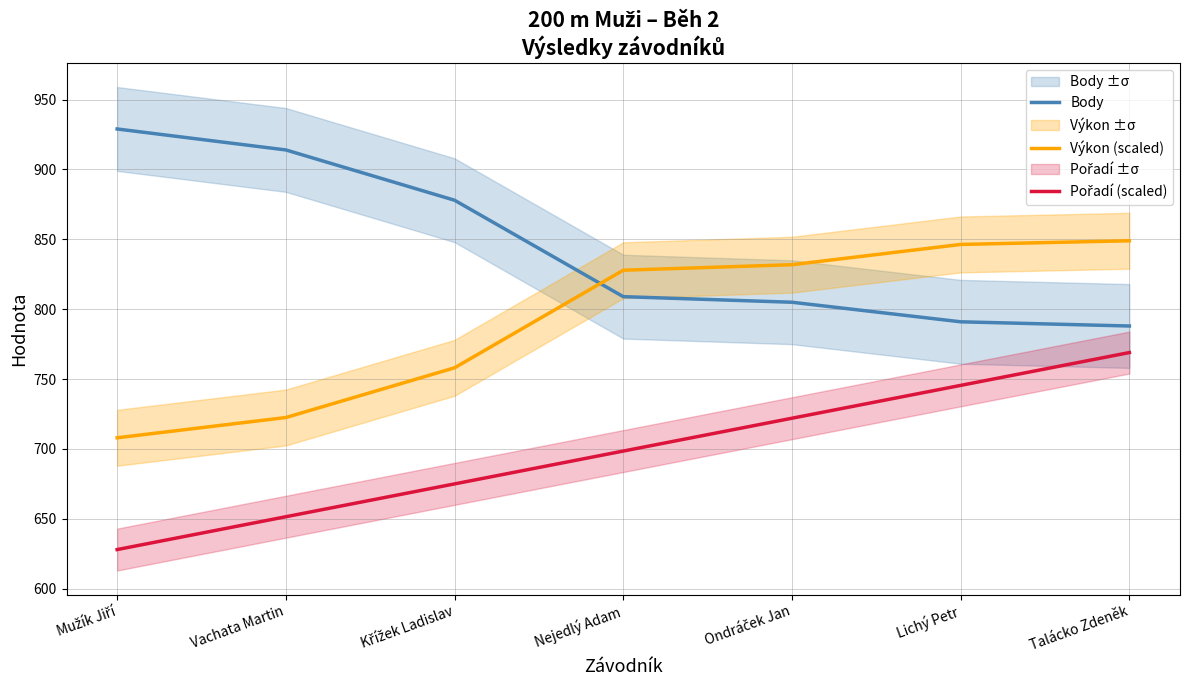

Between Vachata Martin and Lichý Petr, which is larger?

Vachata Martin